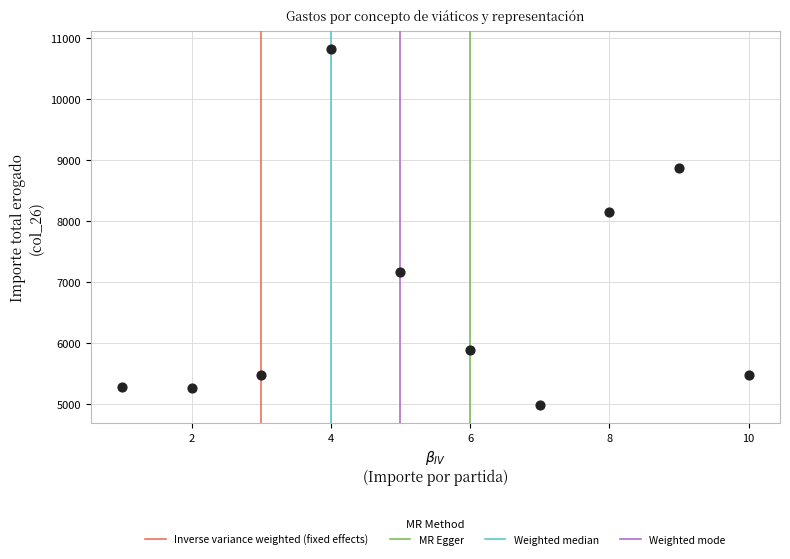

What is the average Y value?

6743.6